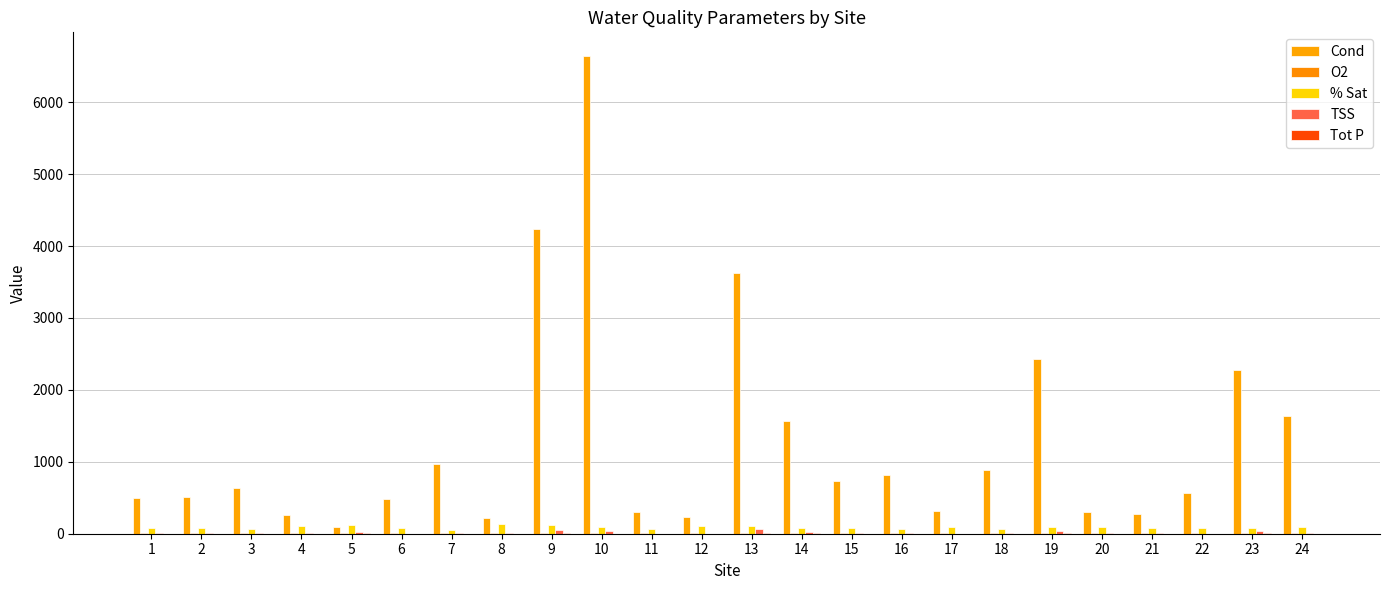

What is the spread (max minus min) of values at 20?

294.1